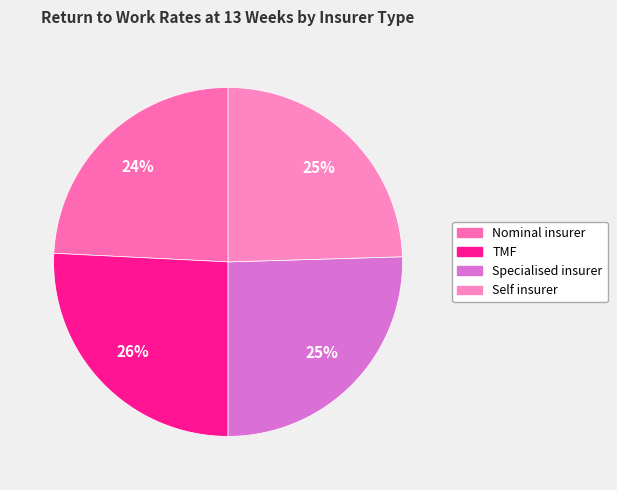

What percentage is the Nominal insurer slice, to the nearest percent?

24%